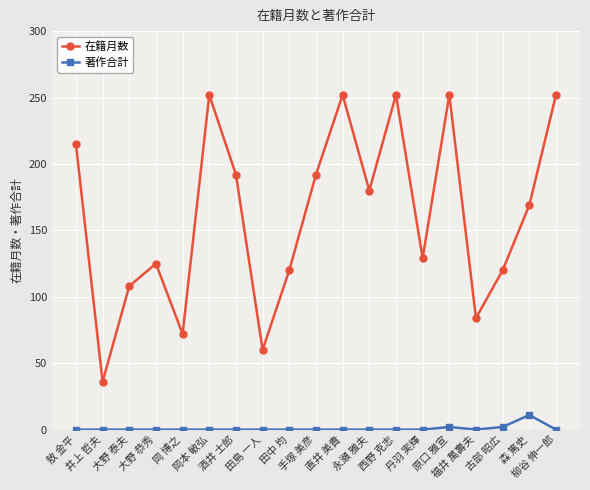

What is the label of the 12th point from the left?

永瀬 雅夫